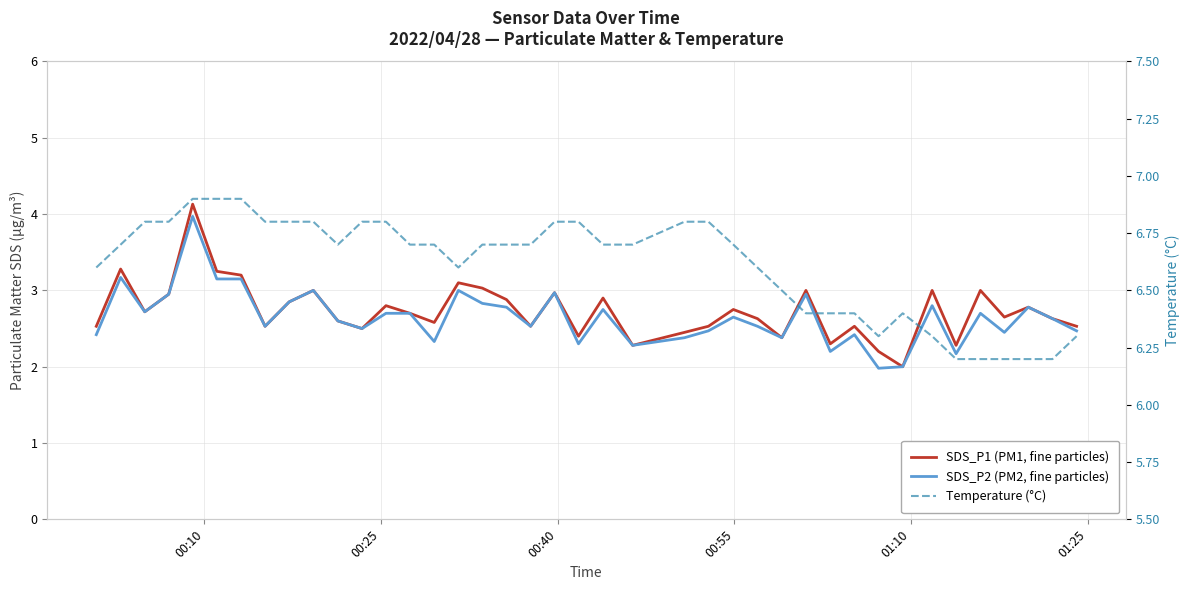

What are all the series names shown in the legend?

SDS_P1 (PM1, fine particles), SDS_P2 (PM2, fine particles), Temperature (°C)